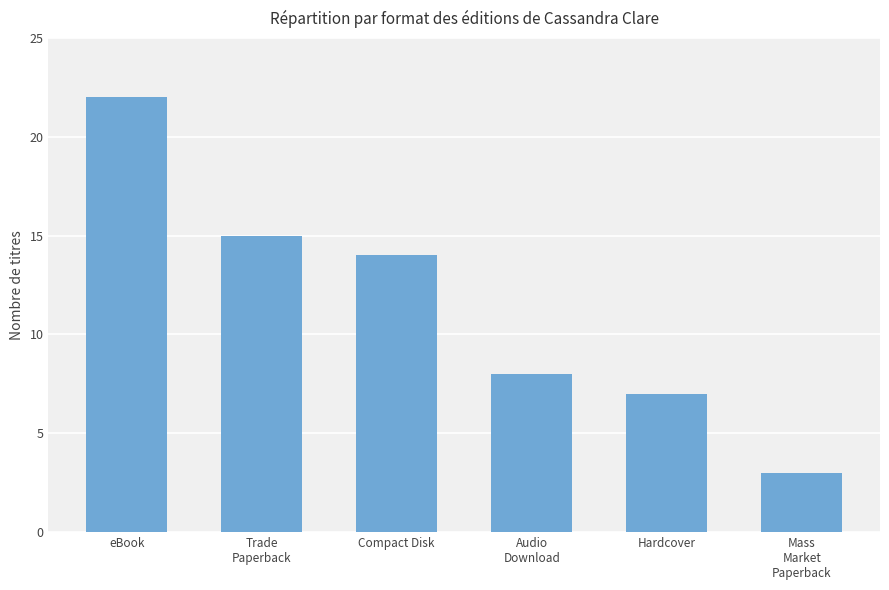

At which category does the chart reach its minimum across all series?

Mass
Market
Paperback